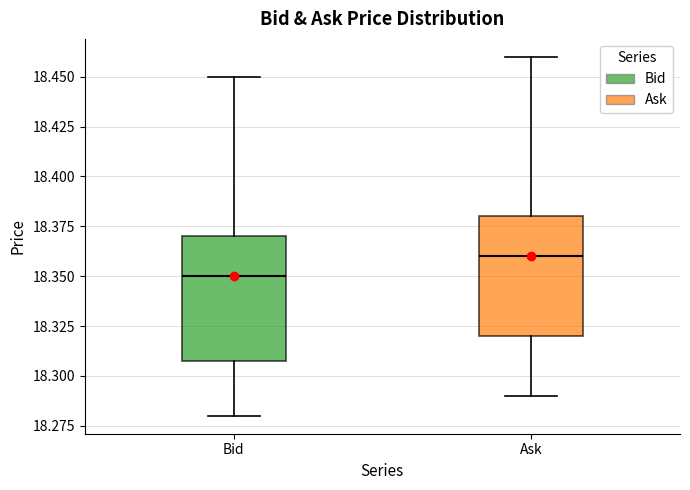

Where does the lower whisker of the box for Bid end on the y-axis? The values are not printed on the chart, so give them approximately, as read against the axis.

18.28